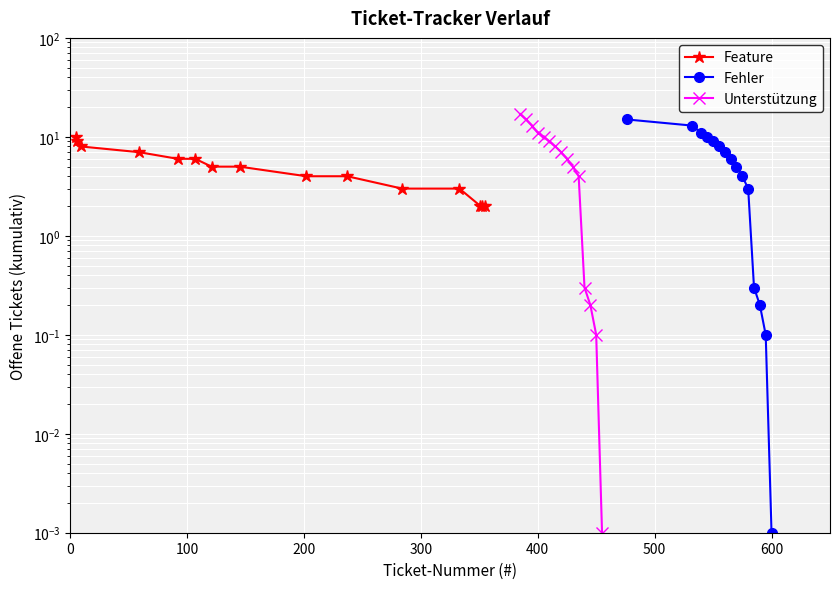

Reading left to right, transcribe all the data shown in this chart.

Feature: 10.0	9.0	8.0	7.0	6.0	6.0	5.0	5.0	4.0	4.0	3.0	3.0	2.0	2.0	2.0
Fehler: 15.0	13.0	11.0	10.0	9.0	8.0	7.0	6.0	5.0	4.0	3.0	0.3	0.2	0.1	0.0
Unterstützung: 17.0	15.0	13.0	11.0	10.0	9.0	8.0	7.0	6.0	5.0	4.0	0.3	0.2	0.1	0.0